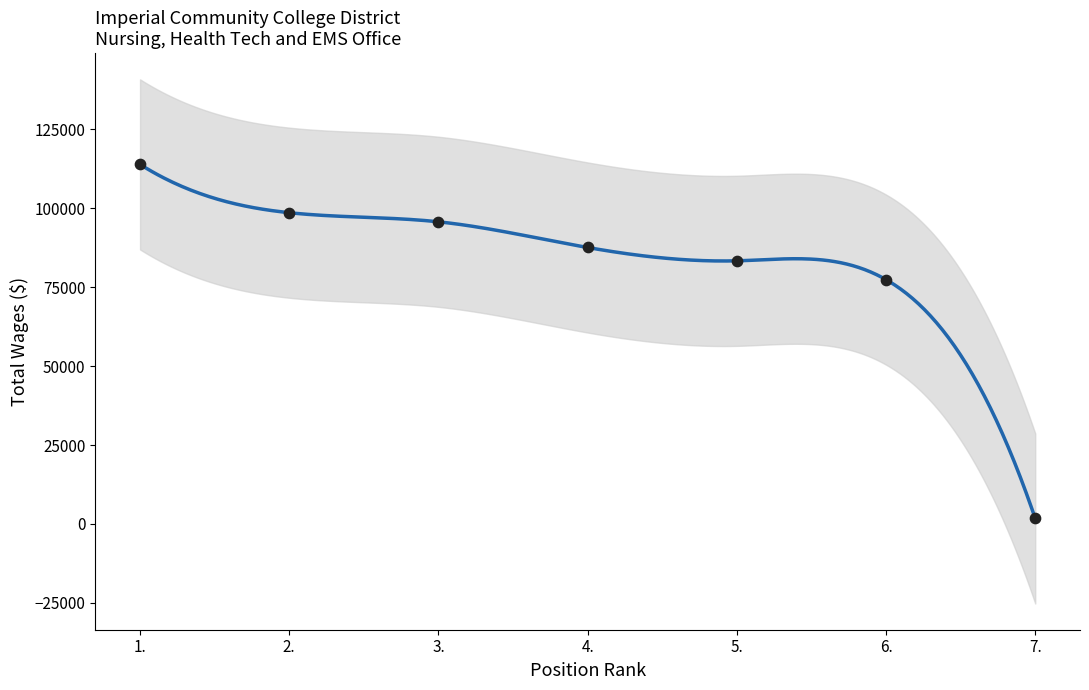

What is the change in value from 2. to 5.?

-15238